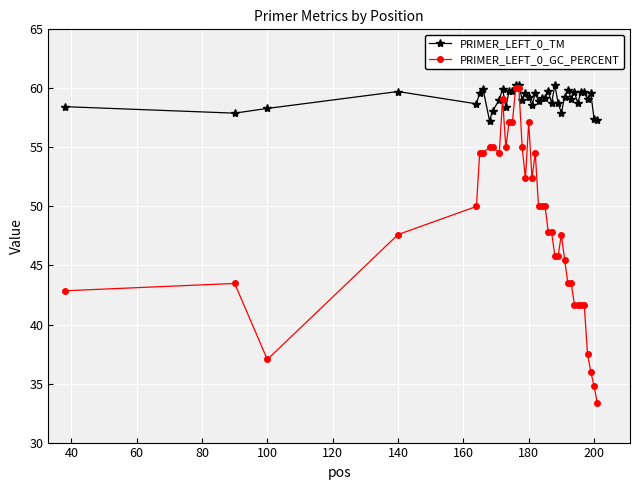

What is the minimum value for PRIMER_LEFT_0_TM?

57.3